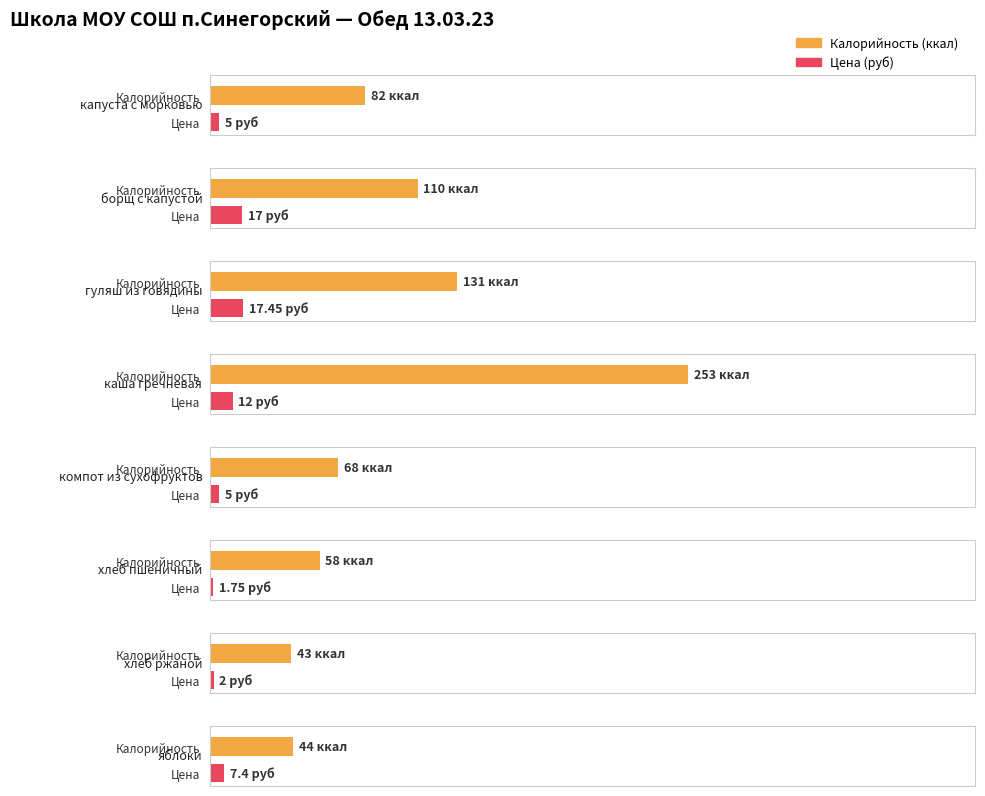

What is the sum of all Калорийность values?

789.0